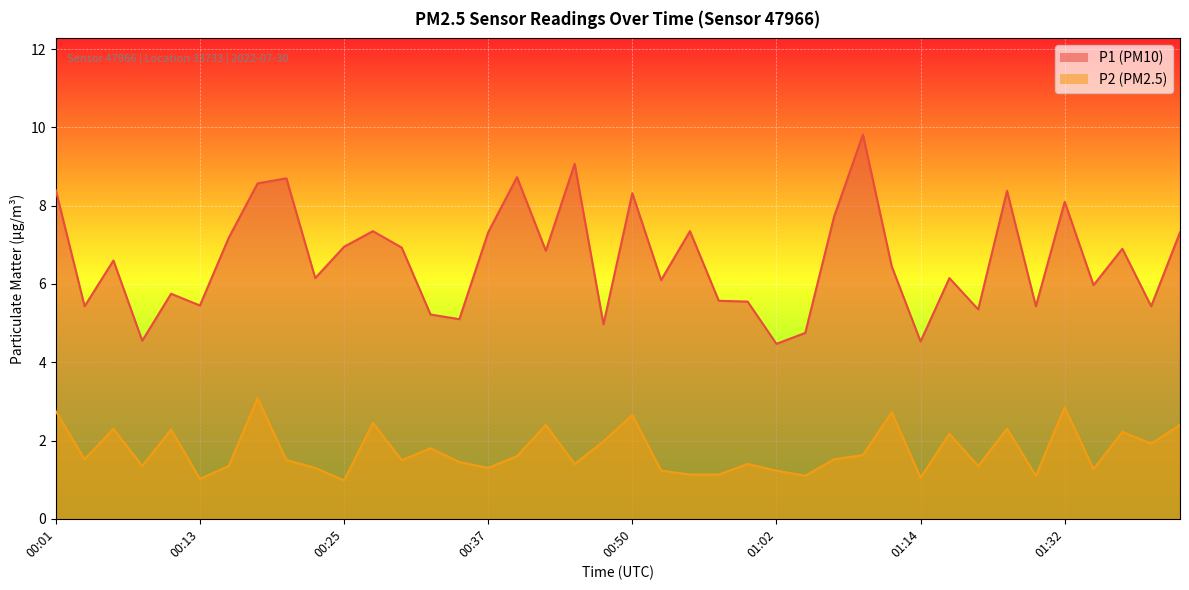

Reading right to left, extract all data points from this chart.

P1: 01:42=7.3	01:39=5.4	01:37=6.9	01:34=6.0	01:32=8.1	01:30=5.4	01:27=8.4	01:19=5.3	01:17=6.2	01:14=4.5	01:12=6.5	01:09=9.8	01:07=7.7	01:04=4.8	01:02=4.5	01:00=5.5	00:57=5.6	00:55=7.3	00:52=6.1	00:50=8.3	00:47=5.0	00:45=9.1	00:42=6.8	00:40=8.7	00:37=7.3	00:35=5.1	00:33=5.2	00:30=6.9	00:28=7.3	00:25=7.0	00:23=6.2	00:20=8.7	00:18=8.6	00:15=7.2	00:13=5.5	00:11=5.8	00:08=4.5	00:06=6.6	00:03=5.4	00:01=8.4
P2: 01:42=2.4	01:39=1.9	01:37=2.2	01:34=1.3	01:32=2.9	01:30=1.1	01:27=2.3	01:19=1.4	01:17=2.2	01:14=1.1	01:12=2.7	01:09=1.6	01:07=1.5	01:04=1.1	01:02=1.2	01:00=1.4	00:57=1.1	00:55=1.1	00:52=1.2	00:50=2.6	00:47=2.0	00:45=1.4	00:42=2.4	00:40=1.6	00:37=1.3	00:35=1.4	00:33=1.8	00:30=1.5	00:28=2.5	00:25=1.0	00:23=1.3	00:20=1.5	00:18=3.1	00:15=1.4	00:13=1.0	00:11=2.3	00:08=1.4	00:06=2.3	00:03=1.5	00:01=2.8